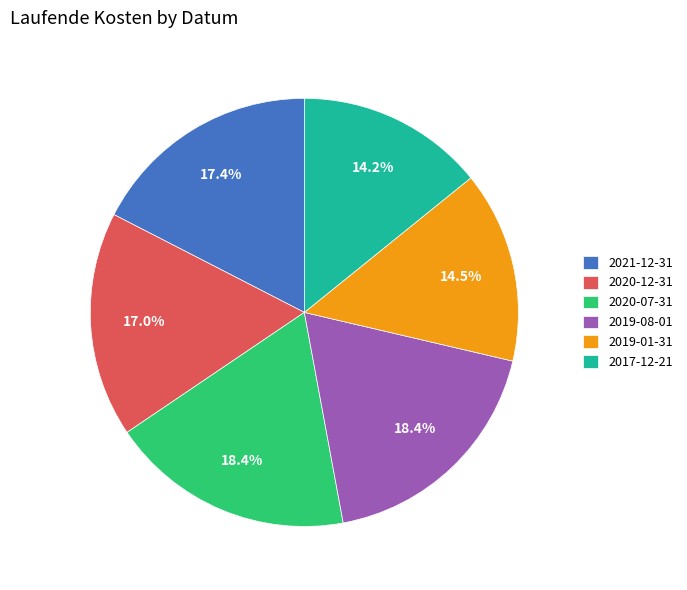

Does any single category account for the majority?

No